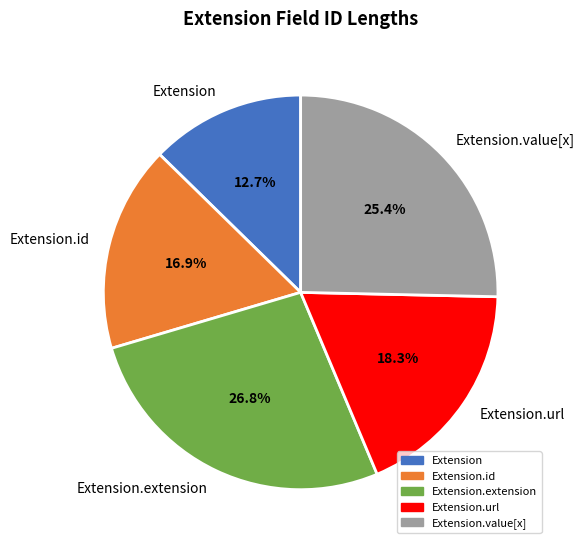

Count the number of slices in the pie.

5